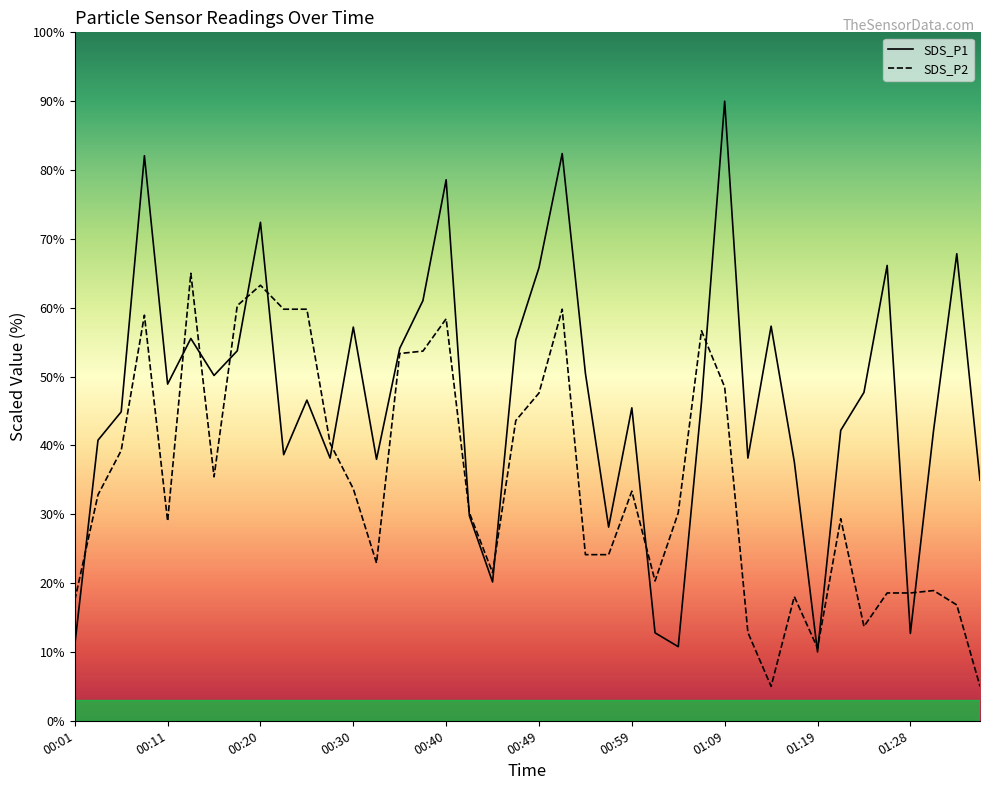

What is the highest value of the SDS_P2 series?

65.0